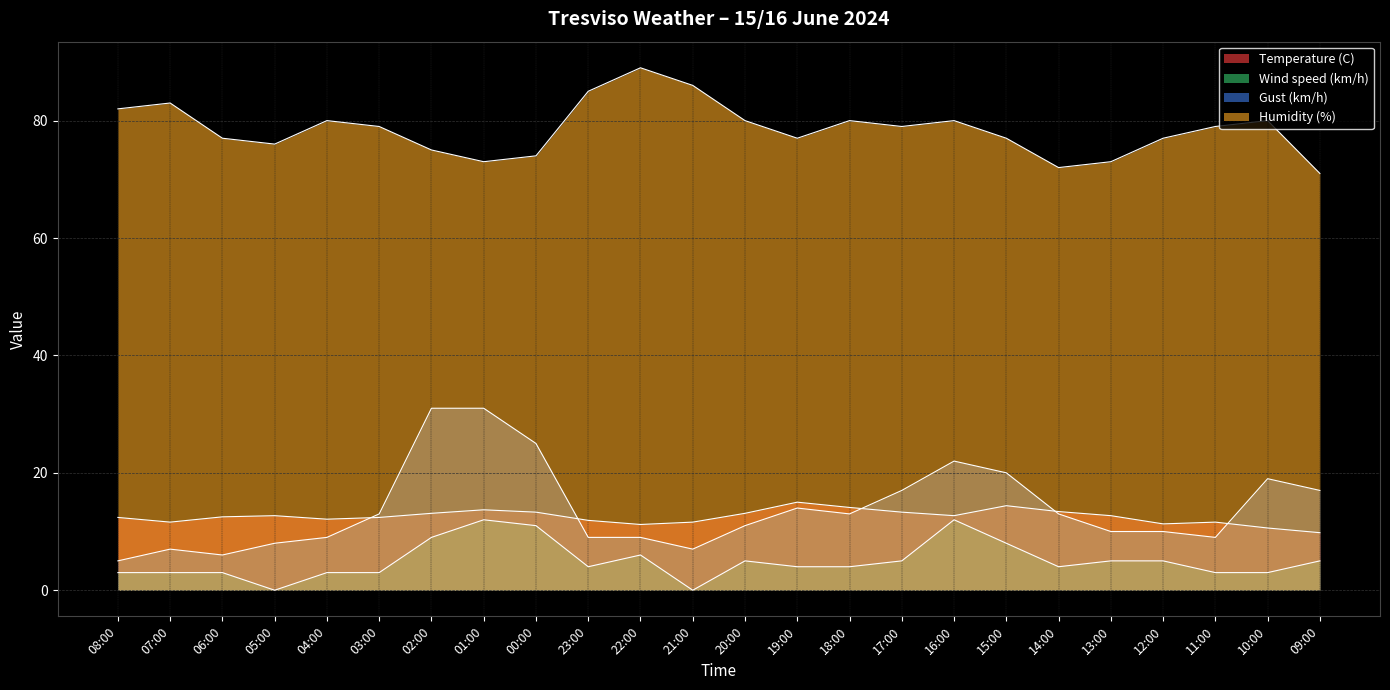

True or false: Temperature (C) has a value of 22.8 at 16:00.

False